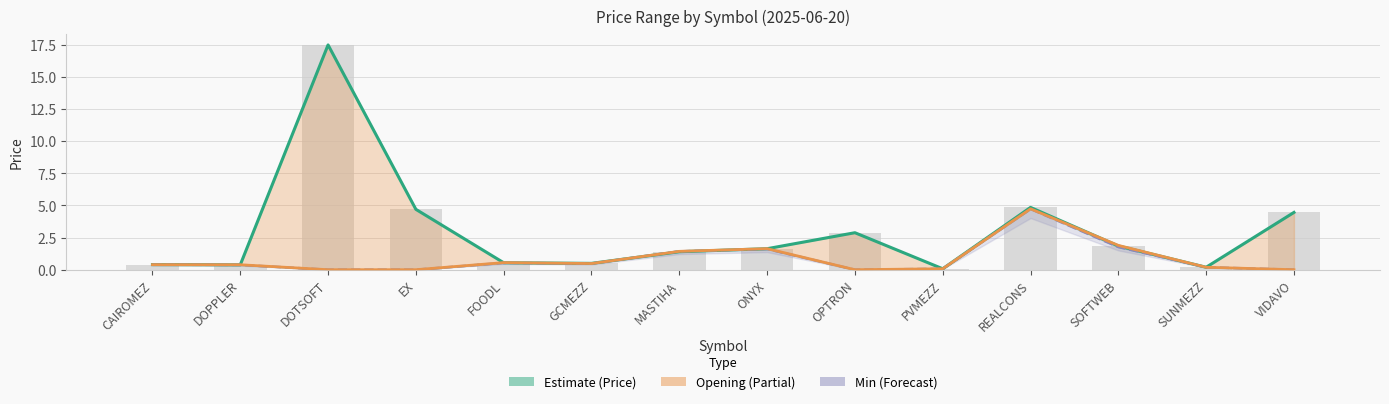

Between ONYX and CAIROMEZ, which is larger?

ONYX